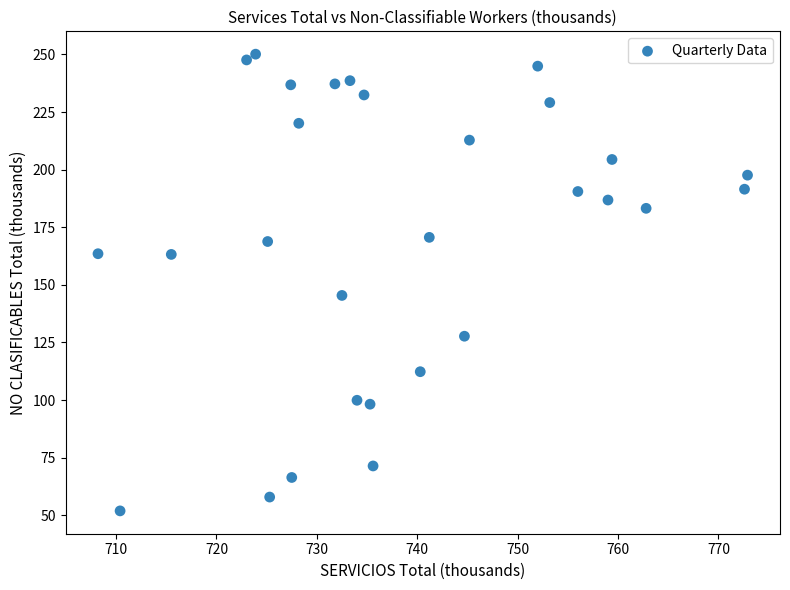

What is the range of X values (max minus min)?

64.7